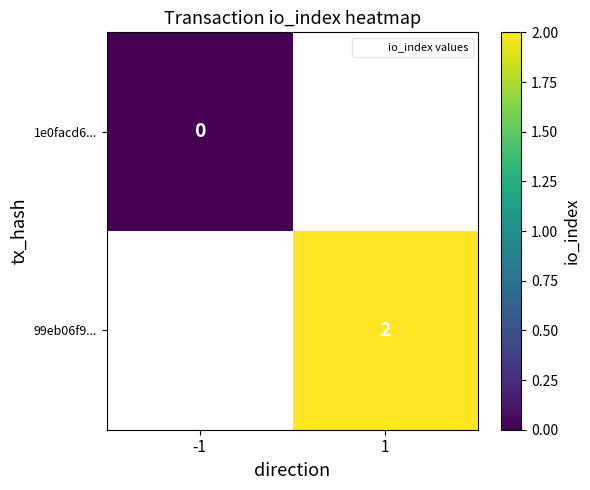

How many categories are shown in the chart?

2